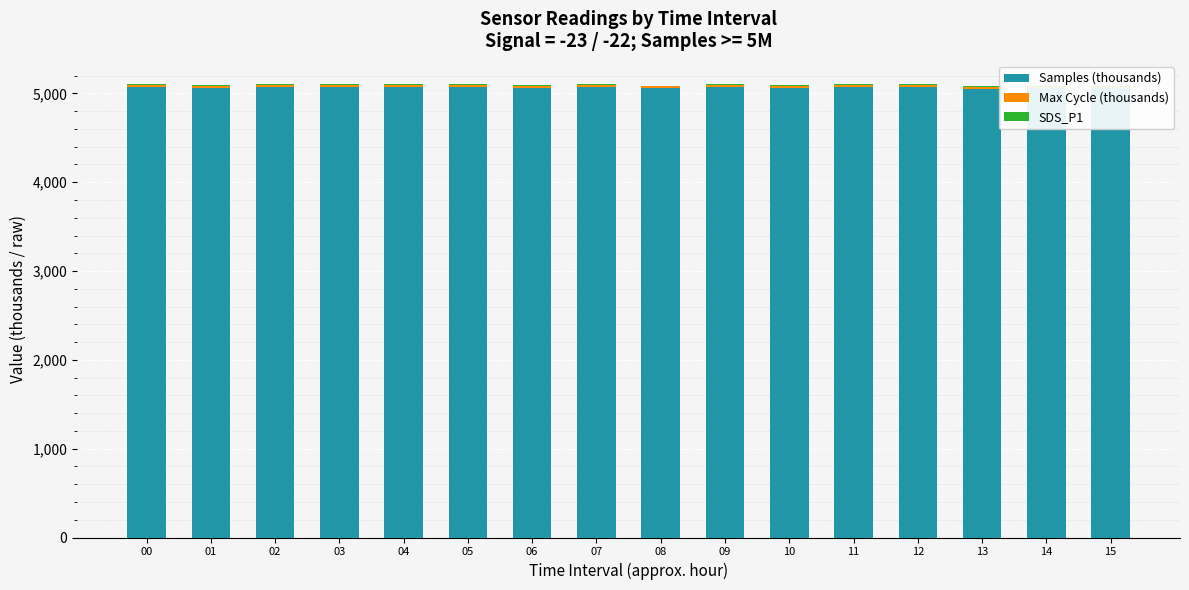

What is the value of the Samples (thousands) bar at the 12th from the left?

5076.0